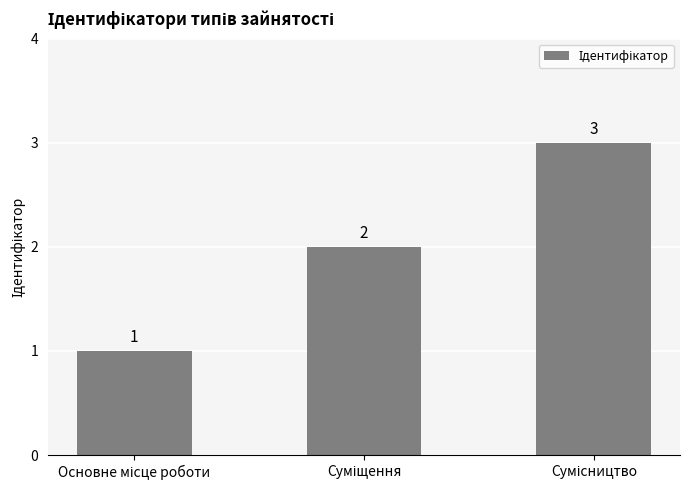

What is the greatest value displayed?

3